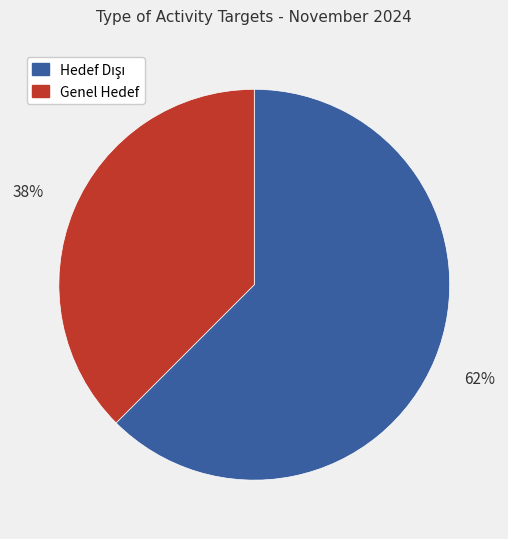

What is the smallest slice in the pie chart?

Genel Hedef